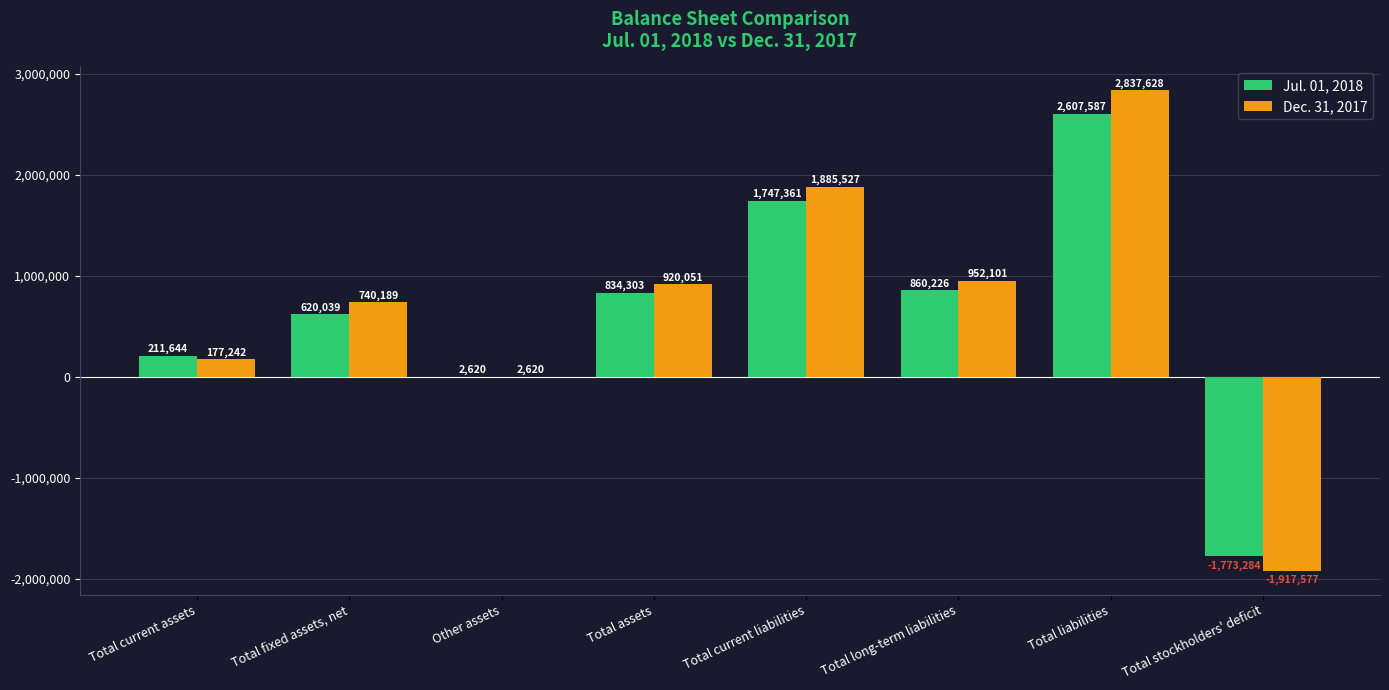

At which label does Dec. 31, 2017 reach its peak?

Total liabilities